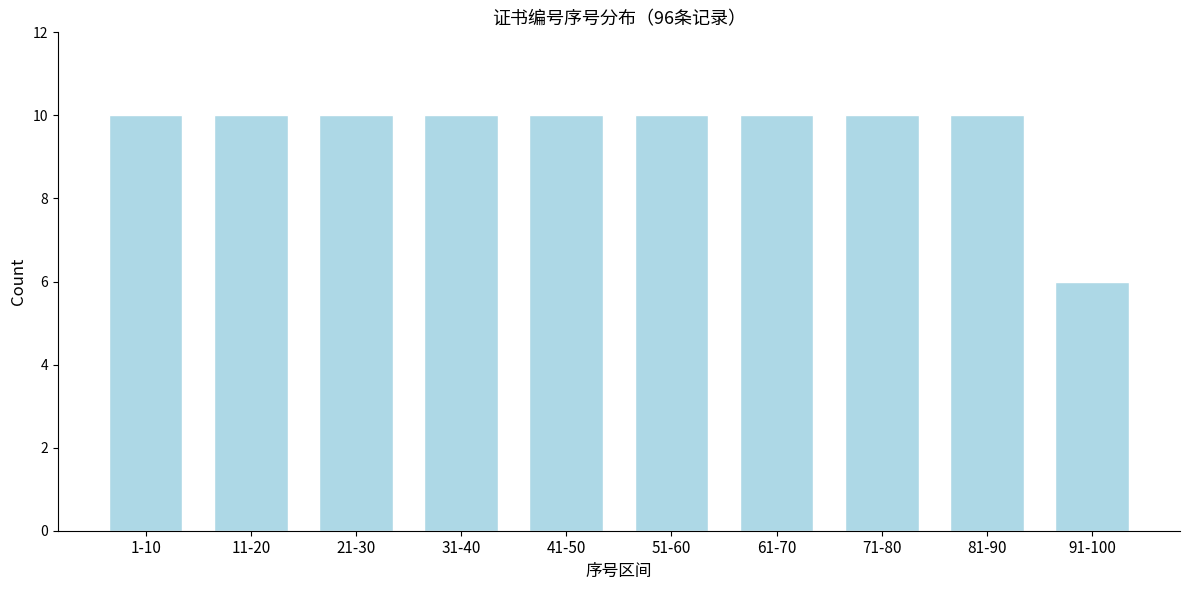

Reading right to left, extract all data points from this chart.

6	10	10	10	10	10	10	10	10	10